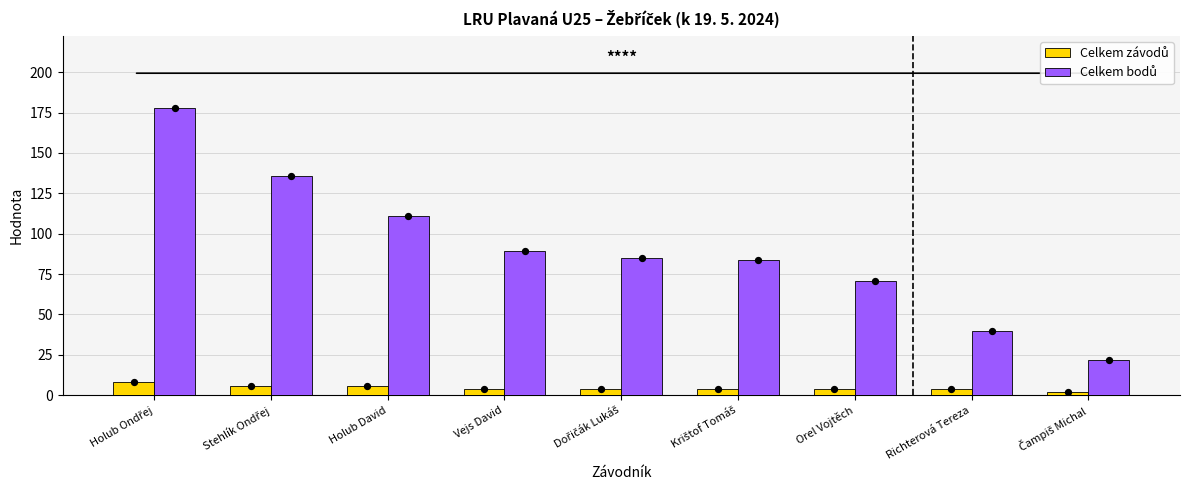

Is the value of Celkem bodů at Orel Vojtěch greater than the value of Celkem závodů at Dořičák Lukáš?

Yes